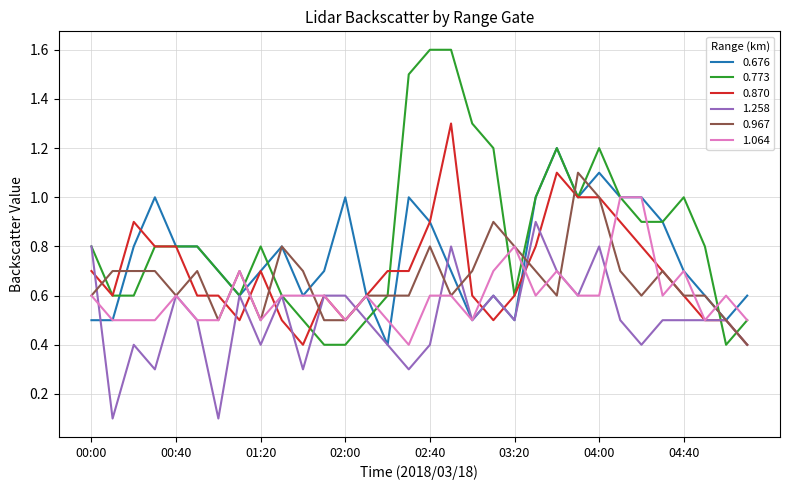

Reading left to right, transcribe all the data shown in this chart.

0.676: 0.5	0.5	0.8	1.0	0.8	0.8	0.7	0.6	0.7	0.8	0.6	0.7	1.0	0.6	0.4	1.0	0.9	0.7	0.5	0.6	0.5	1.0	1.2	1.0	1.1	1.0	1.0	0.9	0.7	0.6	0.5	0.6
0.773: 0.8	0.6	0.6	0.8	0.8	0.8	0.7	0.6	0.8	0.6	0.5	0.4	0.4	0.5	0.6	1.5	1.6	1.6	1.3	1.2	0.6	1.0	1.2	1.0	1.2	1.0	0.9	0.9	1.0	0.8	0.4	0.5
0.870: 0.7	0.6	0.9	0.8	0.8	0.6	0.6	0.5	0.7	0.5	0.4	0.6	0.5	0.6	0.7	0.7	0.9	1.3	0.6	0.5	0.6	0.8	1.1	1.0	1.0	0.9	0.8	0.7	0.6	0.5	0.5	0.4
1.258: 0.8	0.1	0.4	0.3	0.6	0.5	0.1	0.6	0.4	0.6	0.3	0.6	0.6	0.5	0.4	0.3	0.4	0.8	0.5	0.6	0.5	0.9	0.7	0.6	0.8	0.5	0.4	0.5	0.5	0.5	0.5	0.4
0.967: 0.6	0.7	0.7	0.7	0.6	0.7	0.5	0.7	0.5	0.8	0.7	0.5	0.5	0.6	0.6	0.6	0.8	0.6	0.7	0.9	0.8	0.7	0.6	1.1	1.0	0.7	0.6	0.7	0.6	0.6	0.5	0.4
1.064: 0.6	0.5	0.5	0.5	0.6	0.5	0.5	0.7	0.5	0.6	0.6	0.6	0.5	0.6	0.5	0.4	0.6	0.6	0.5	0.7	0.8	0.6	0.7	0.6	0.6	1.0	1.0	0.6	0.7	0.5	0.6	0.5